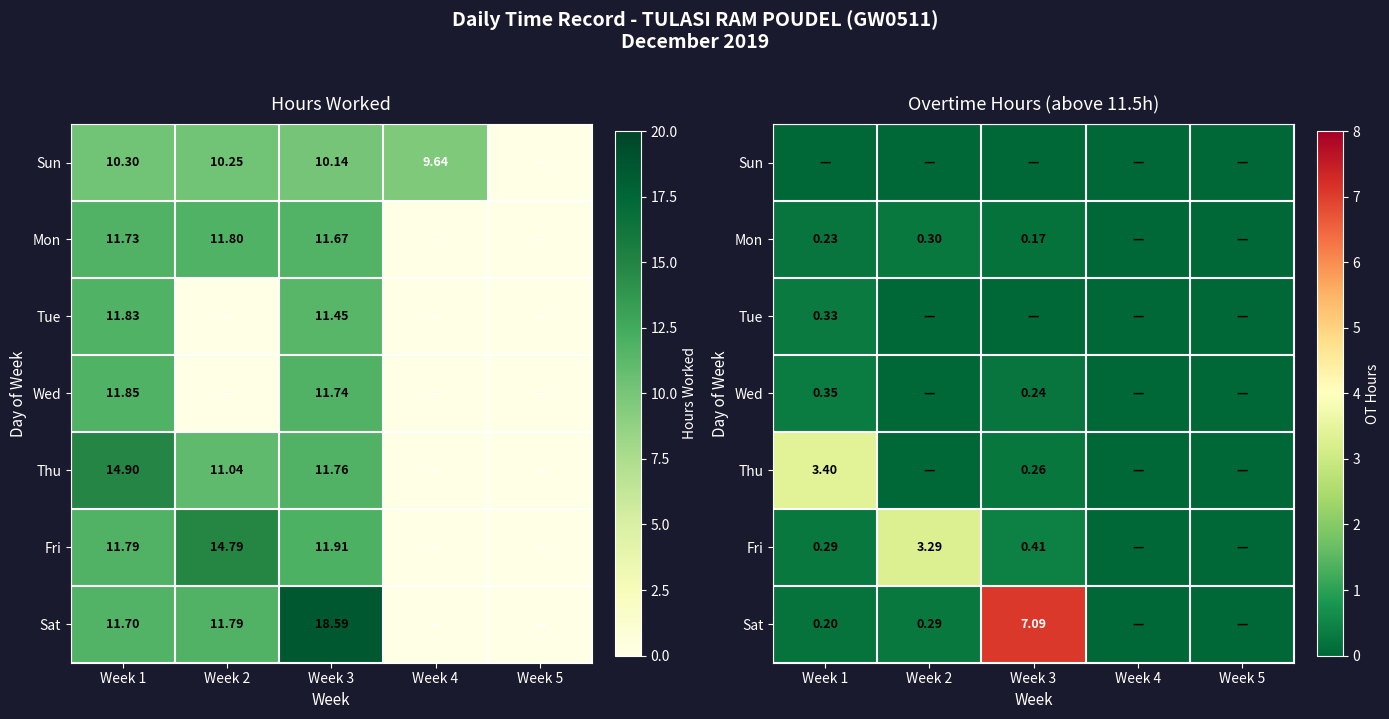

Rank the series at Week 3 from highest to lowest value.

Sat, Fri, Thu, Wed, Mon, Sun, Tue